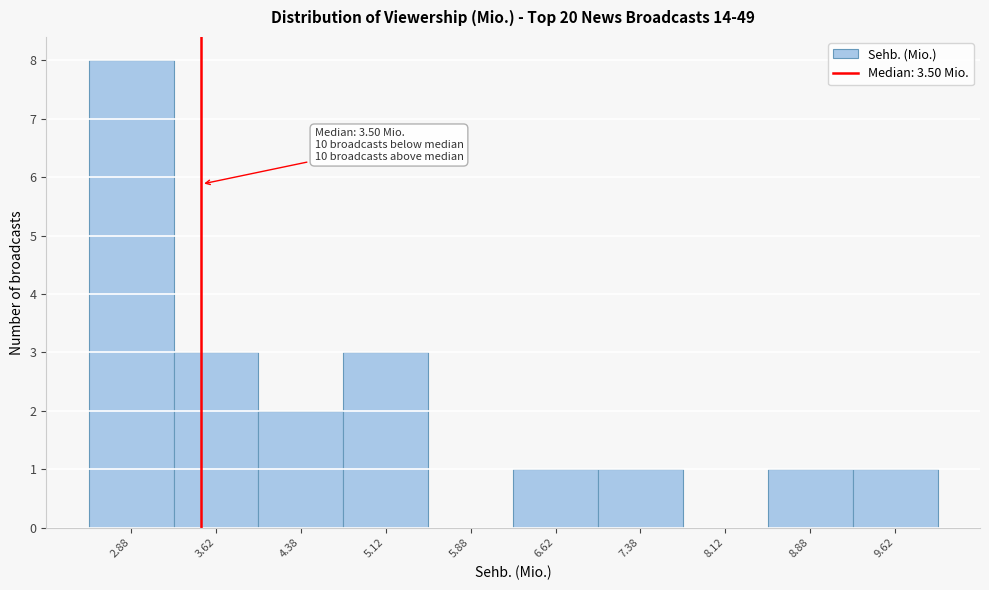

Which range on the x-axis has the tallest bar?

2.50 to 3.25